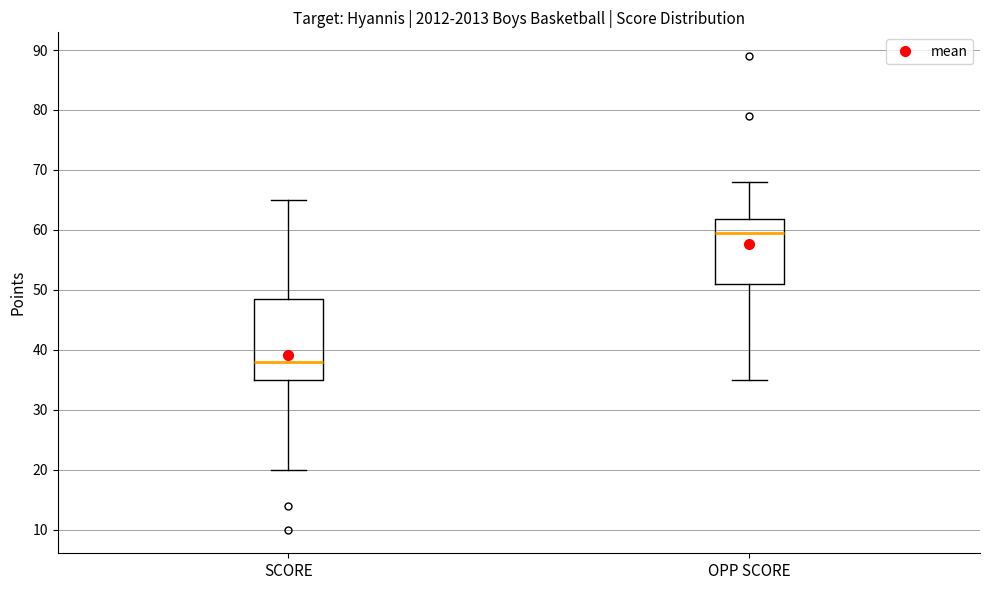

Reading left to right, transcribe this box plot: for each box, give where its median line is, the range the box spans, and where its two whiskers end, as read against the y-axis. The values are not printed on the chart, so give them approximately, as read against the axis.

SCORE: median 38, box 35 to 49, whiskers 20 to 65
OPP SCORE: median 60, box 51 to 62, whiskers 35 to 68